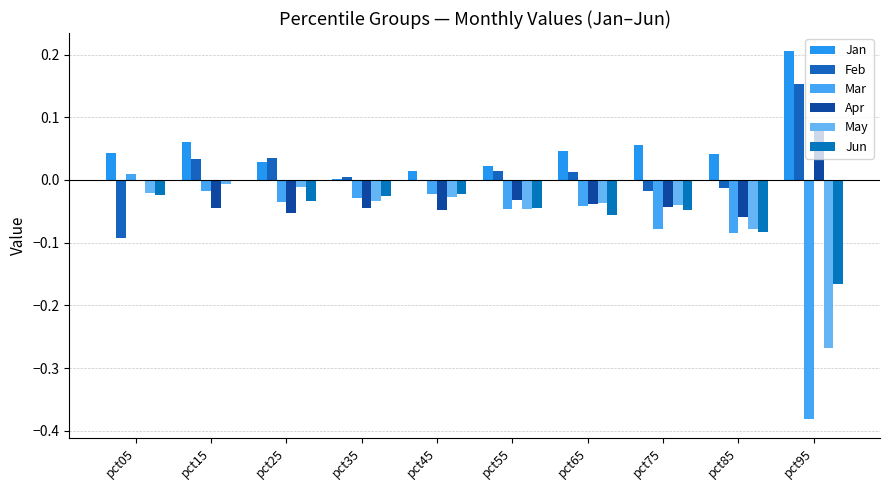

What is the total value across all series at pct75?

-0.2